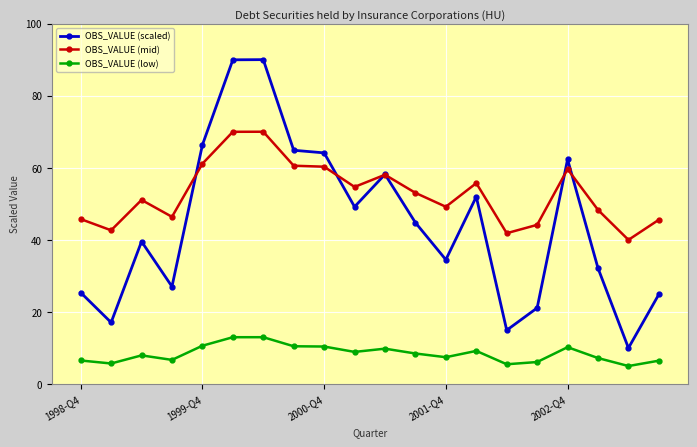

Which series has the largest total across all categories?

OBS_VALUE (mid)